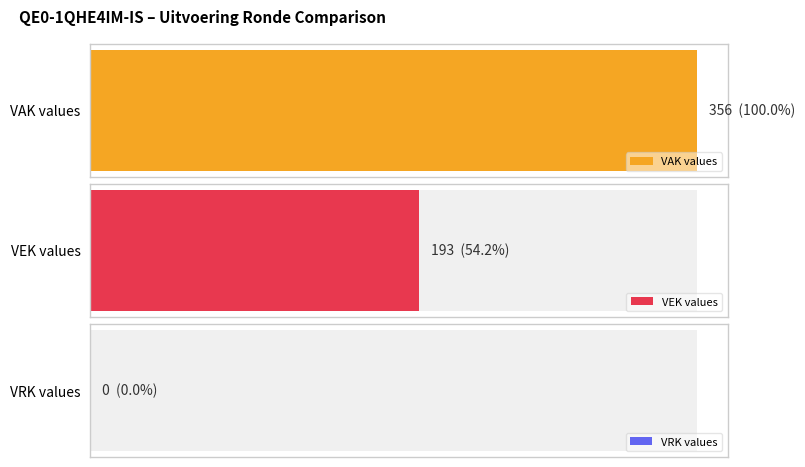

What are all the series names shown in the legend?

VAK, VEK, VRK